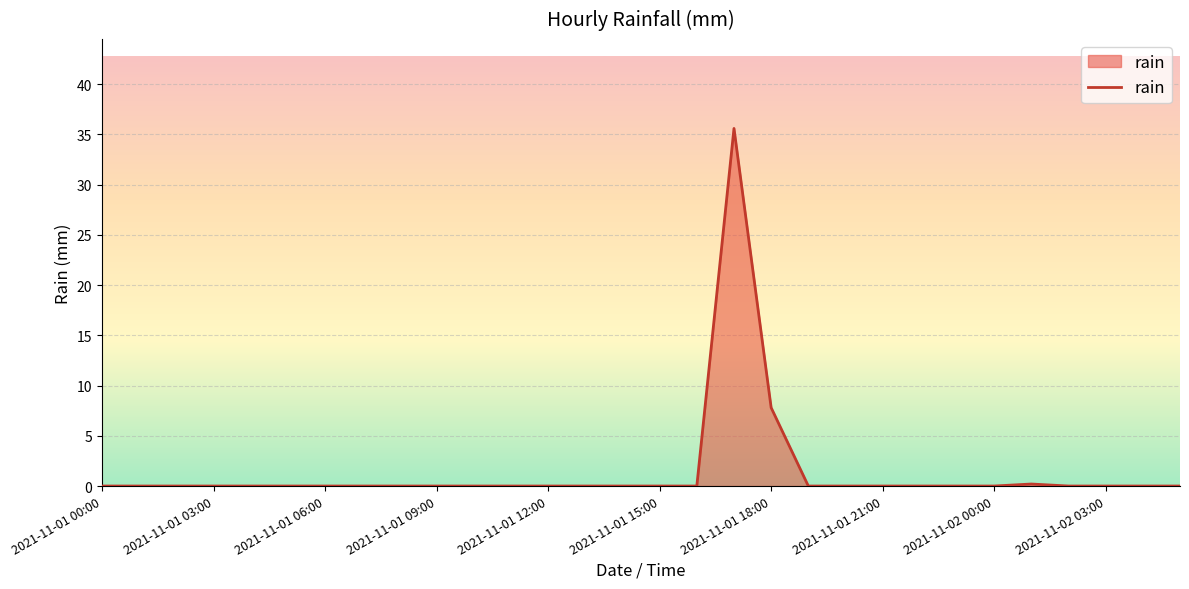

What is the difference between the maximum and minimum values?

35.6